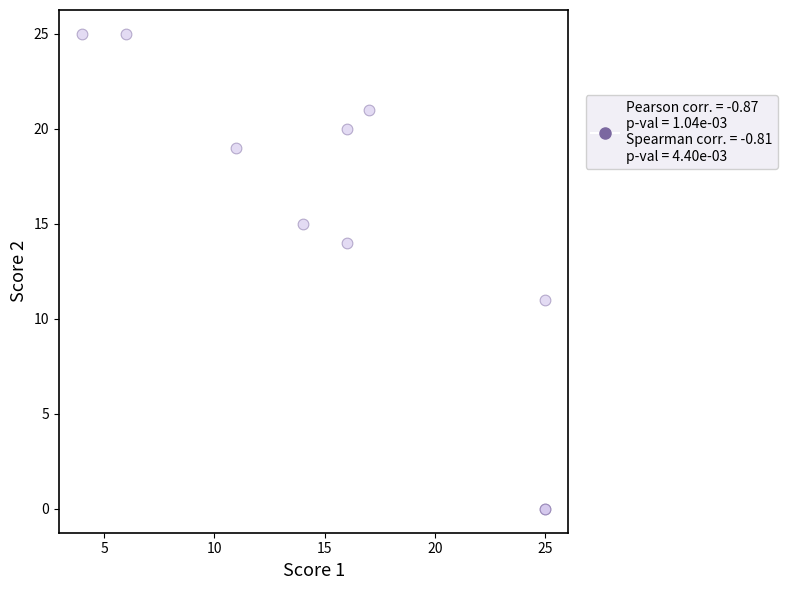

What Y value in the scatter plot is closest to 12?

11